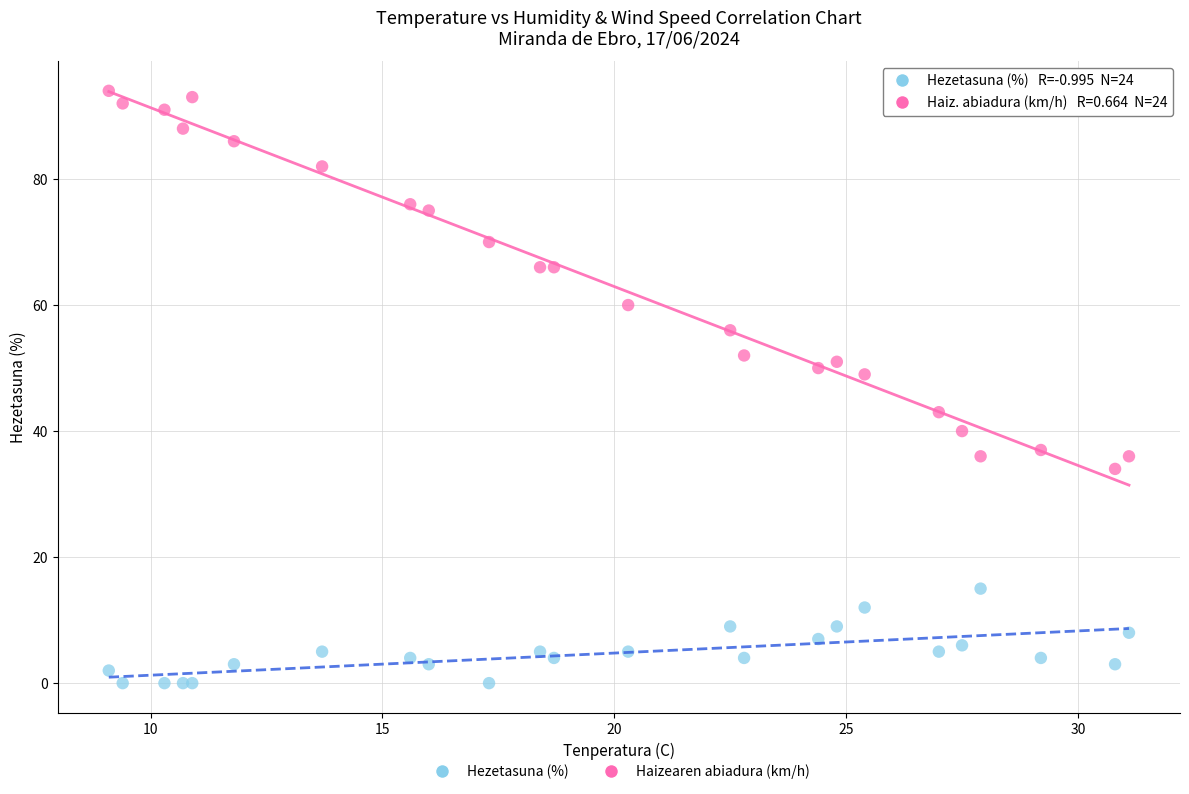

Which series has the largest Y range (max minus min)?

Hezetasuna (%)